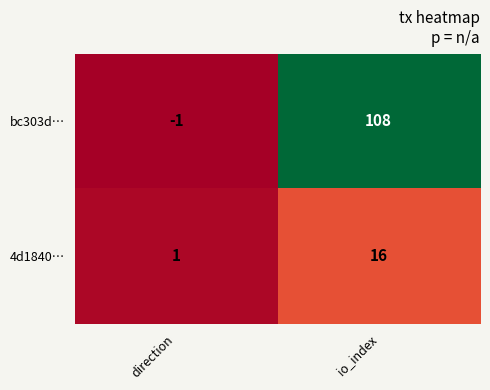

At how many categories does at least one series exceed 70?

1